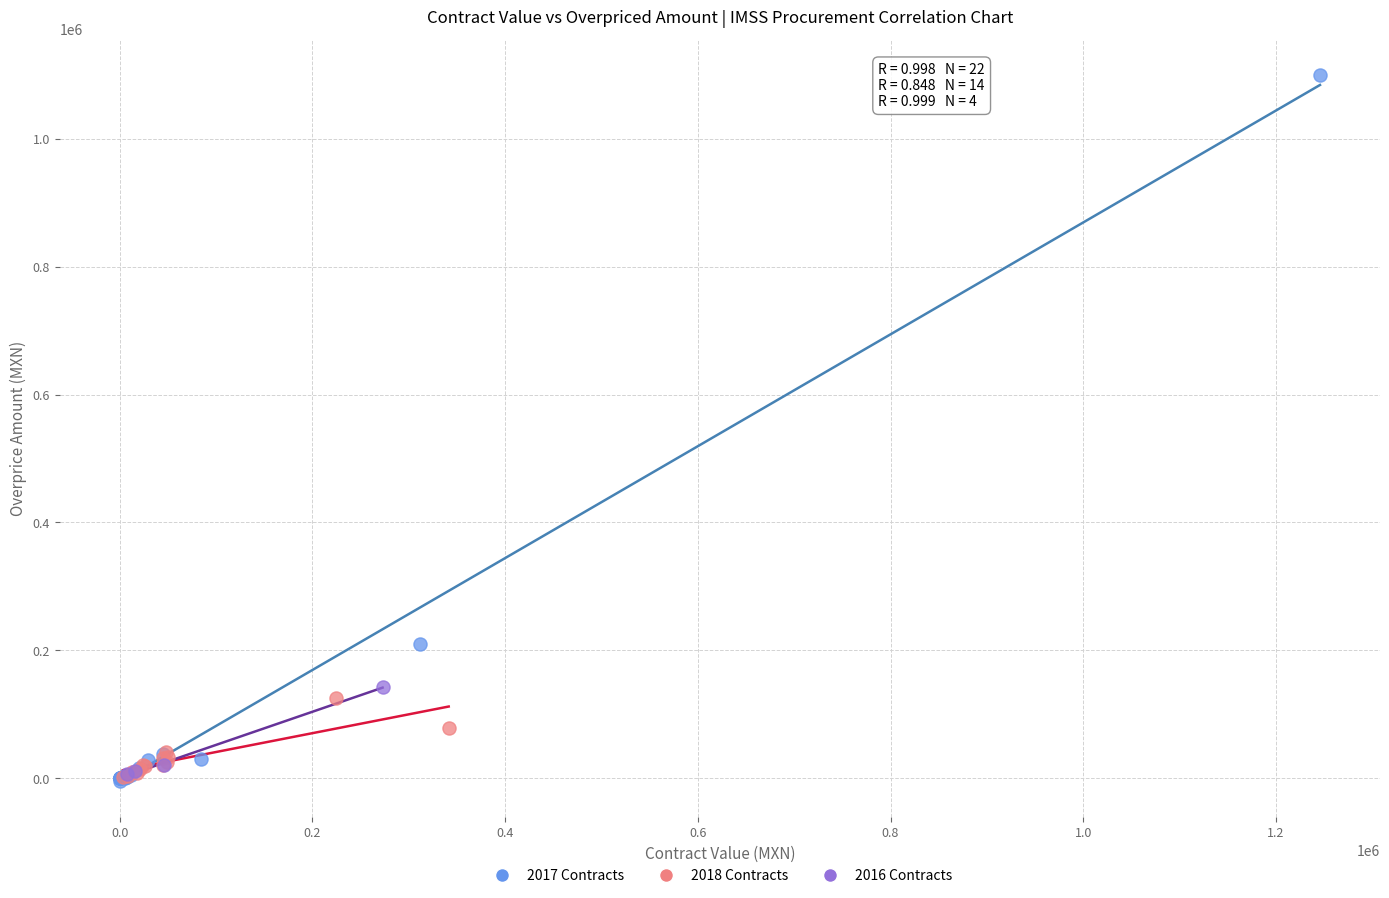

Which series has the widest spread of Y values?

2017 Contracts